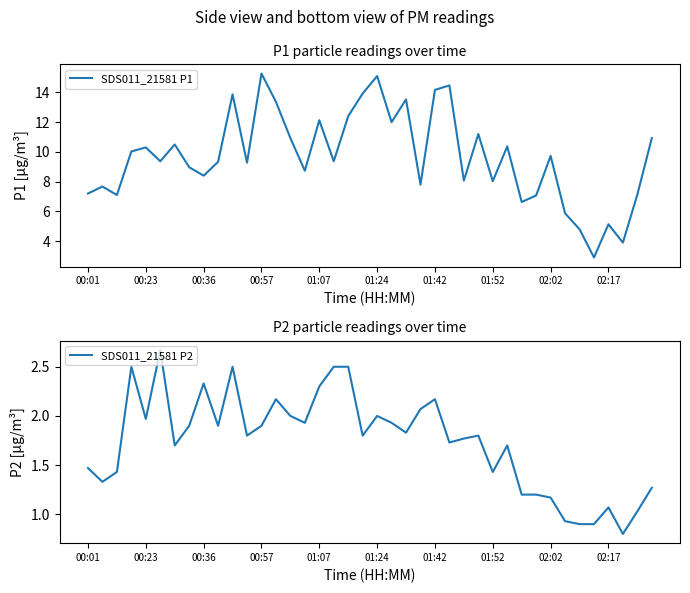

True or false: SDS011_21581 P2 and SDS011_21581 P1 cross at least once.

False